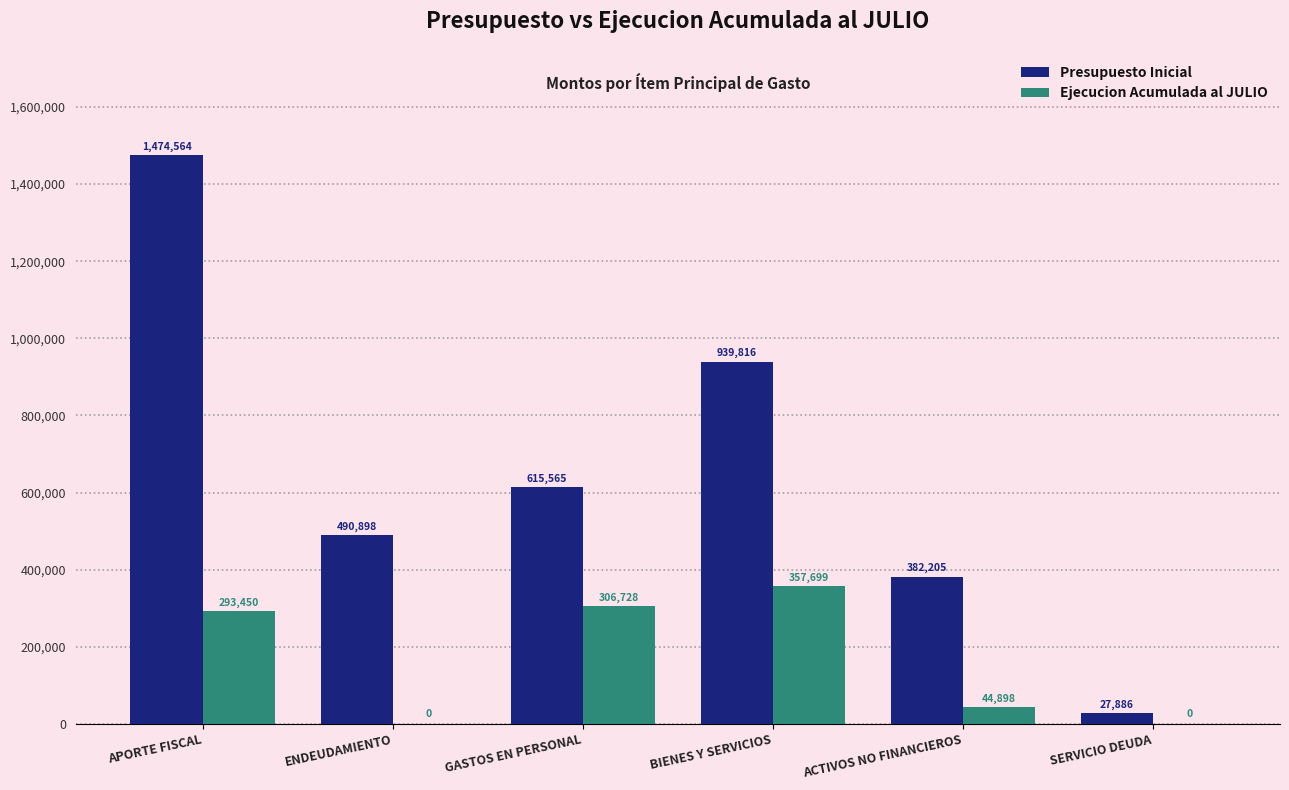

Which series has the largest total across all categories?

Presupuesto Inicial